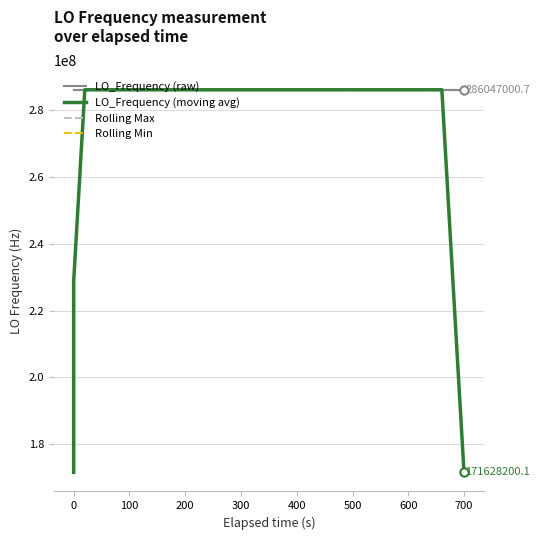

What is the value of the Rolling Max point at the 4th from the left?

286047001.5